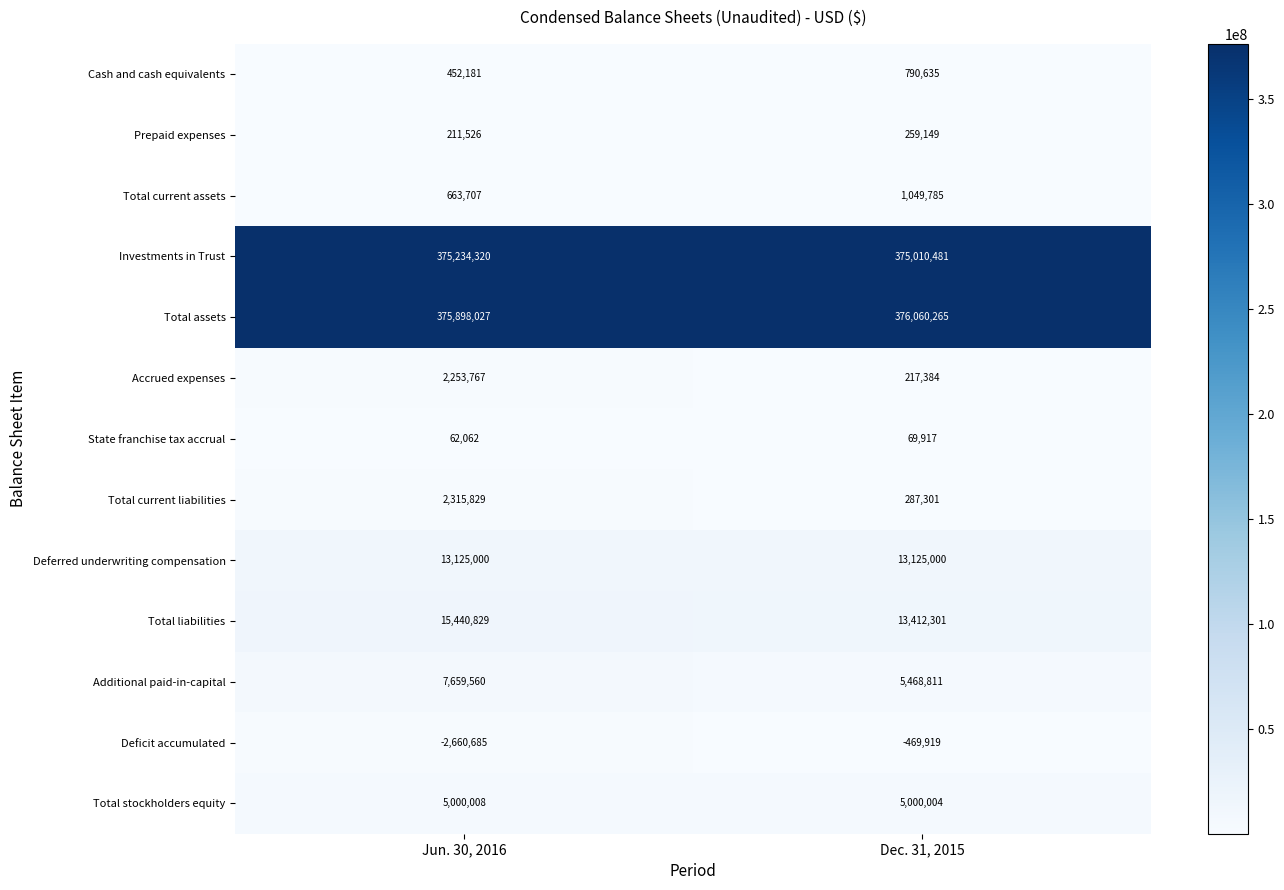

What value does the Total assets series have at Dec. 31, 2015, to the nearest 50?

376060250